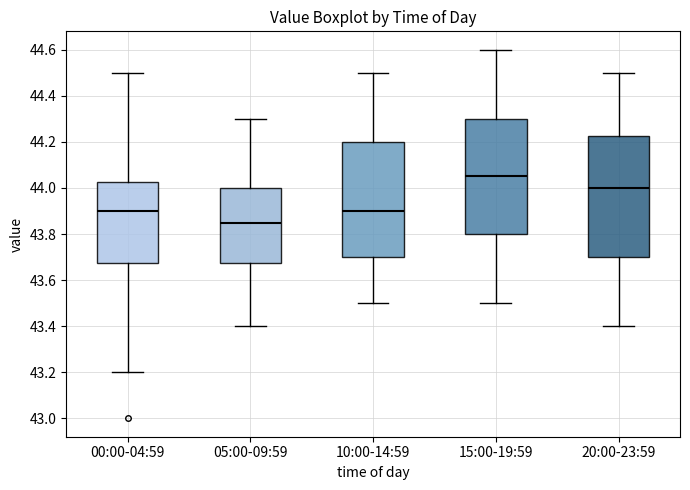

Which box is the tallest, from its lower edge to its upper edge?

20:00-23:59